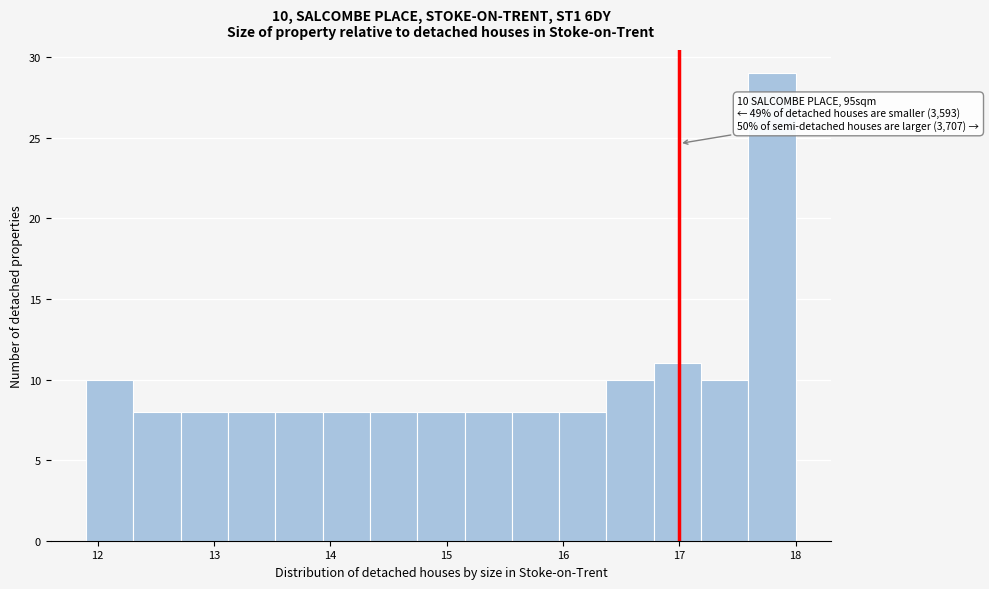

Over which range of the x-axis is the bar tallest?

17.6 to 18.0